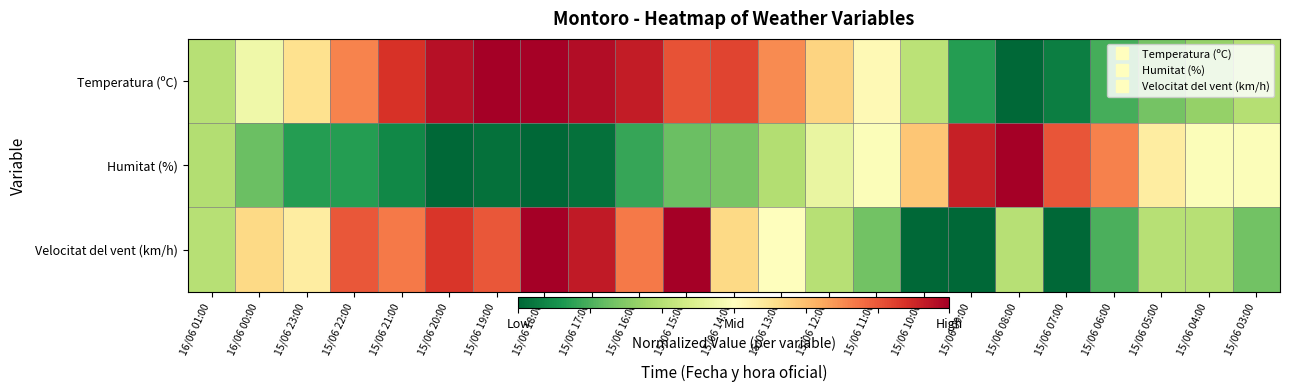

Which series has the largest range (max minus min)?

Temperatura (ºC)